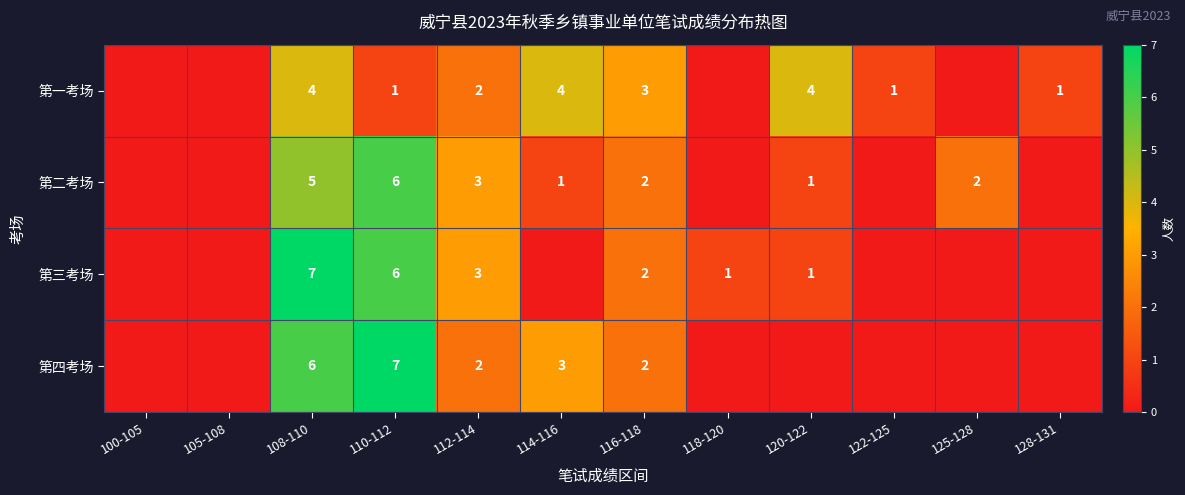

What is the sum of the 第二考场 values at 108-110 and 120-122?

6